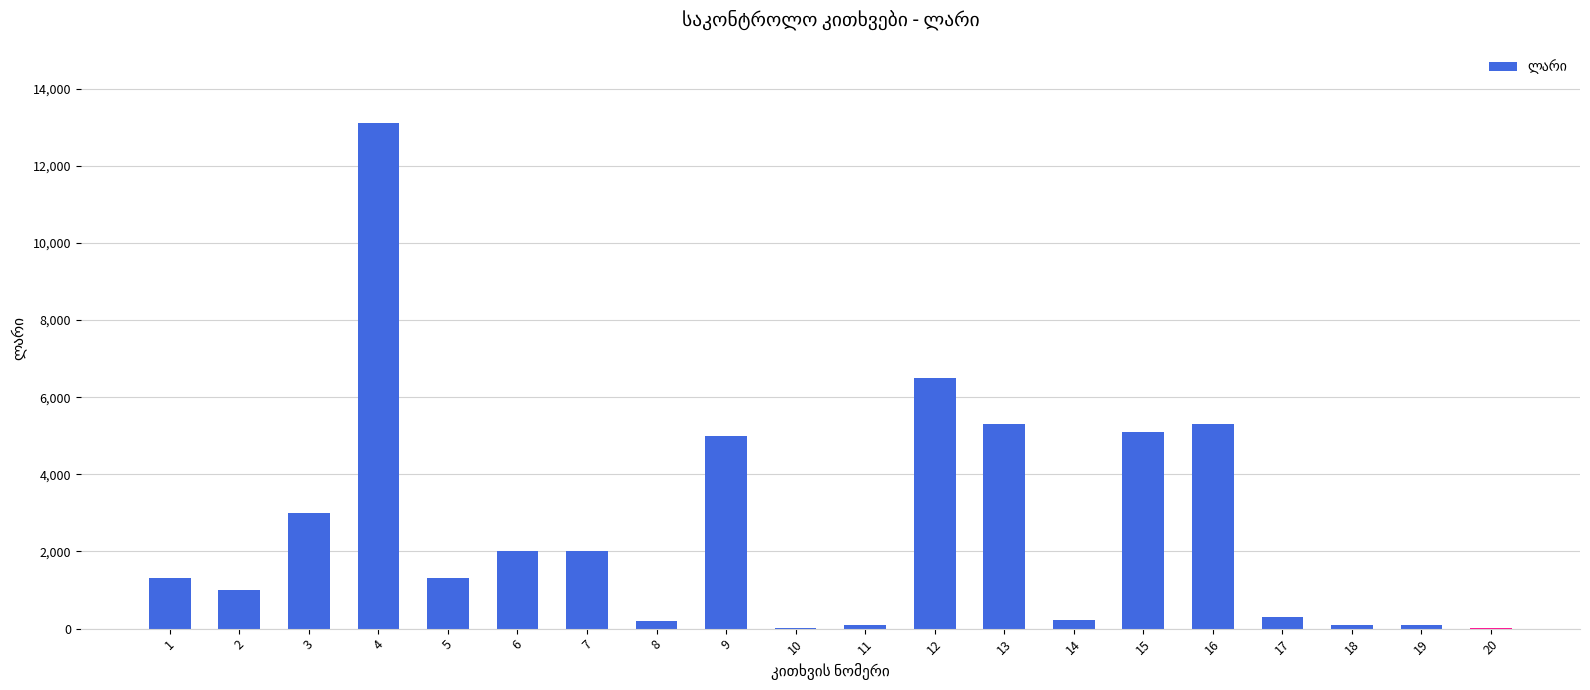

What is the change in value from 6 to 15?

+3085